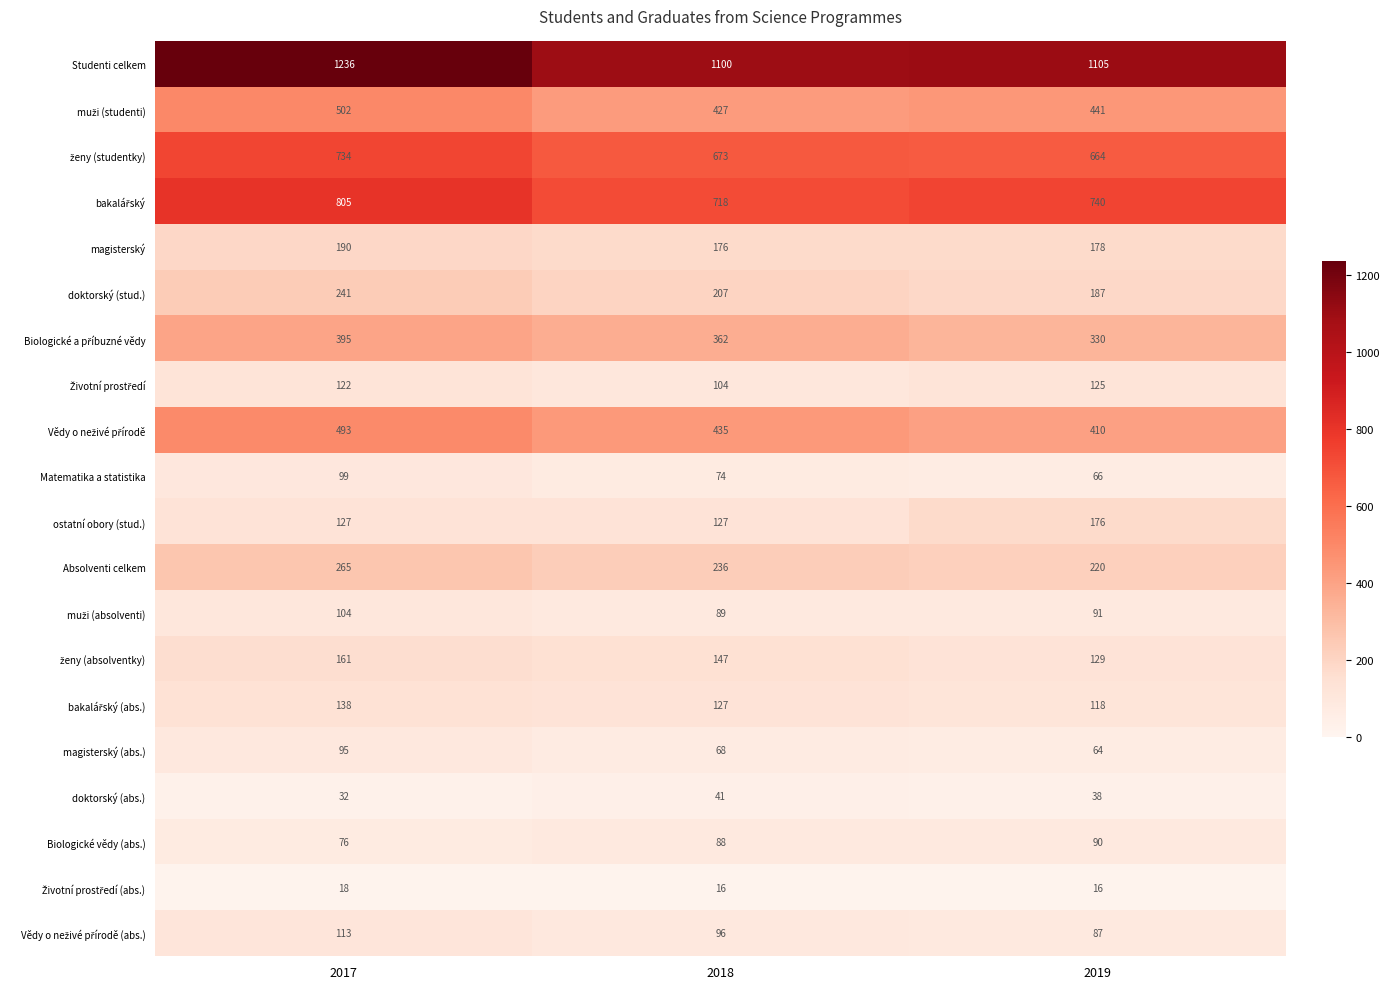

What is the maximum value shown in the chart?

1236